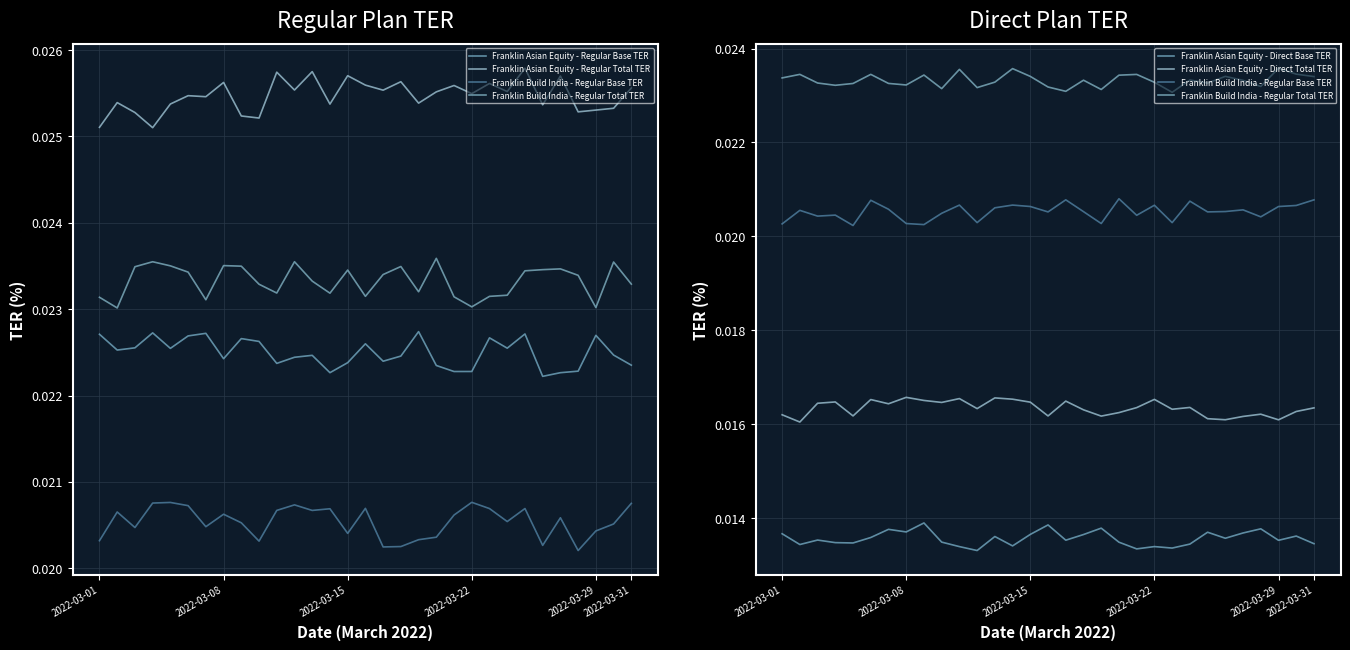

At which label does Franklin Asian Equity - Regular Total TER reach its minimum?

2022-03-22